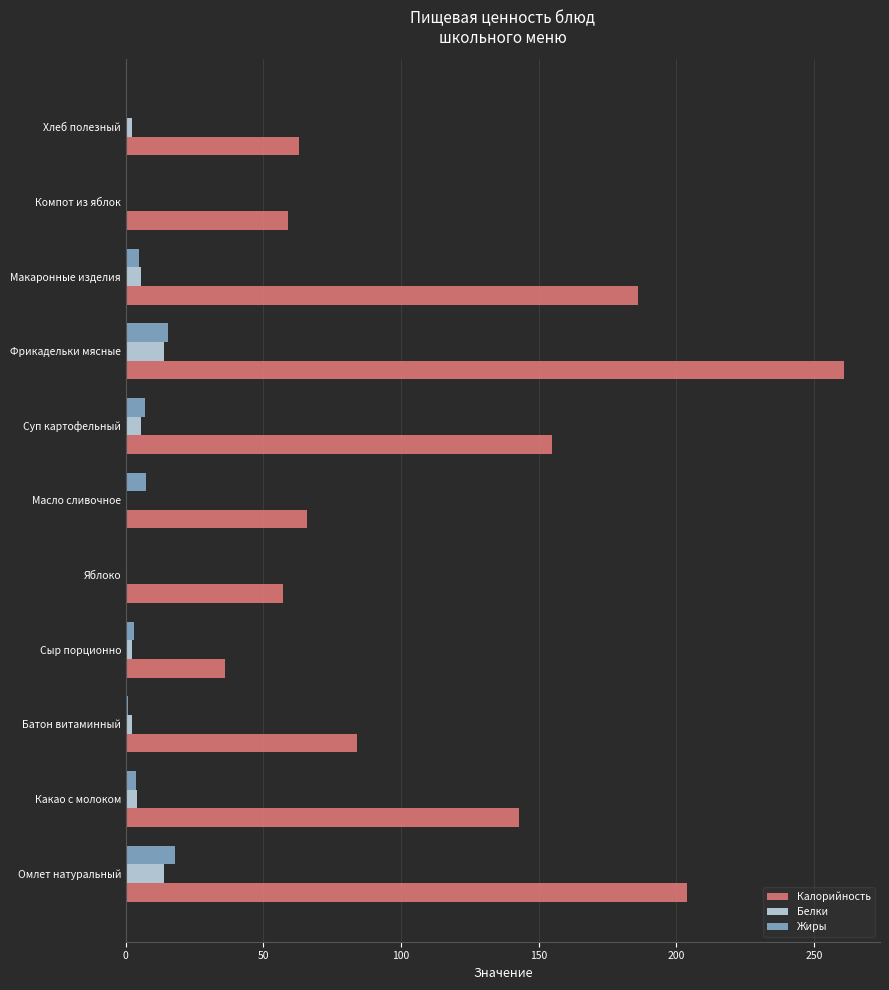

Read the Жиры value at Суп картофельный.

6.8